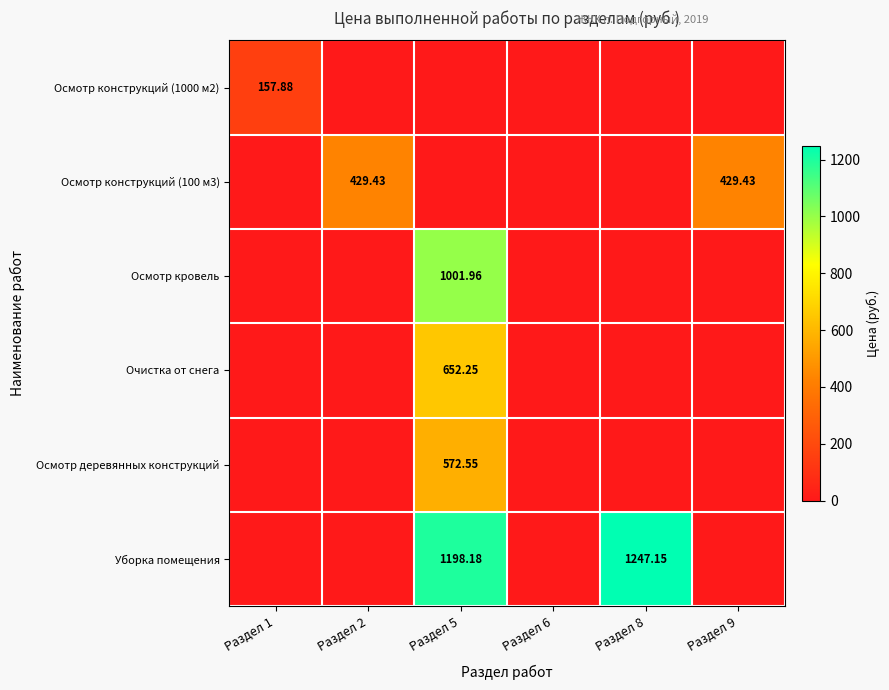

Rank the series at Раздел 6 from highest to lowest value.

Осмотр конструкций (1000 м2), Осмотр конструкций (100 м3), Осмотр кровель, Очистка от снега, Осмотр деревянных конструкций, Уборка помещения